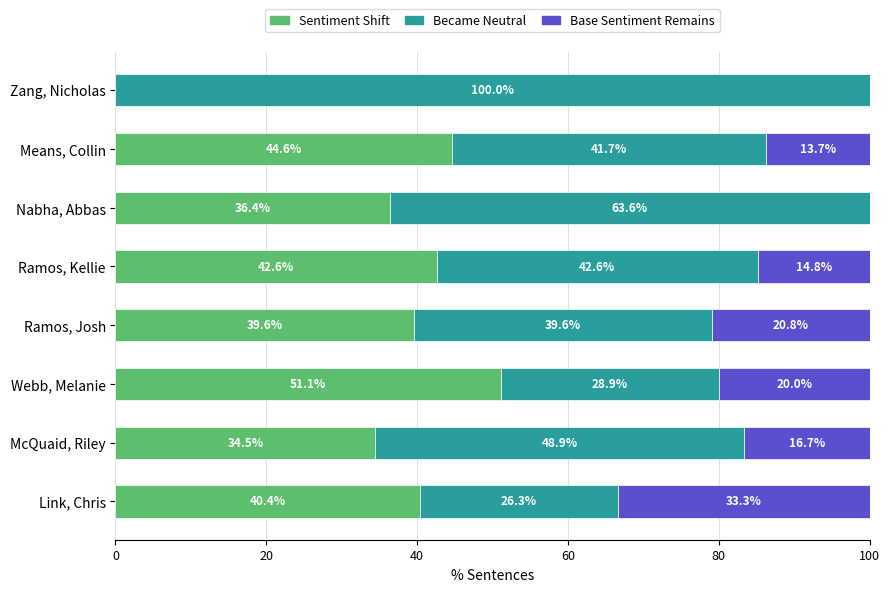

Where is Sentiment Shift nearest to the value 25?

McQuaid, Riley